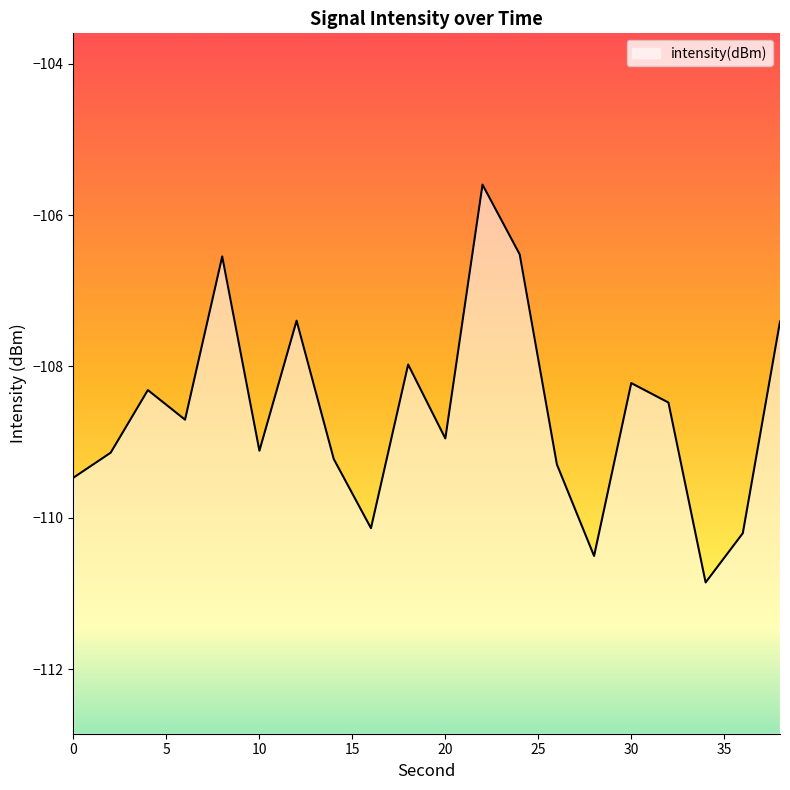

What is the difference between the values at 20 and 0?

0.5